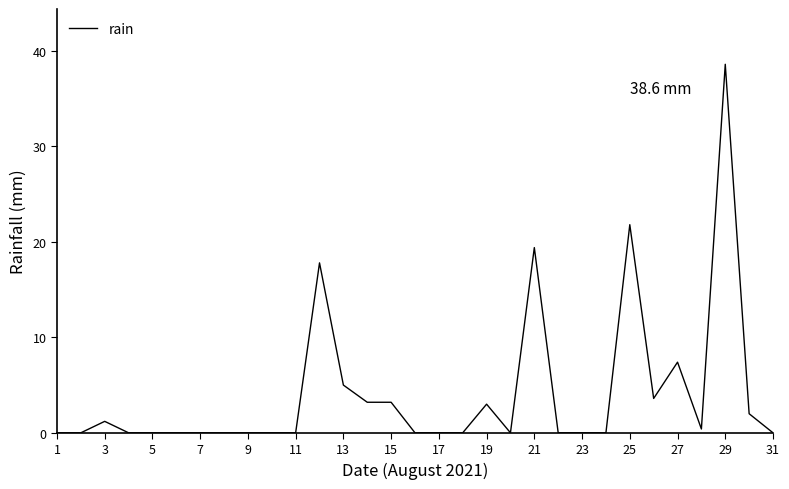

What is the greatest value displayed?

38.6